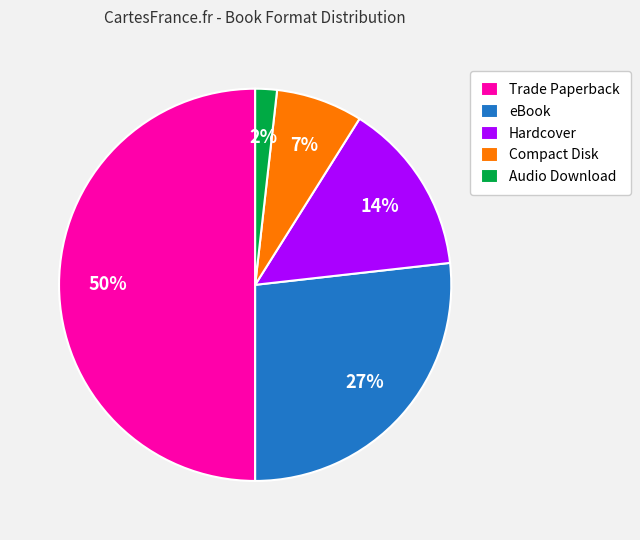

True or false: Trade Paperback accounts for 43% of the total.

False